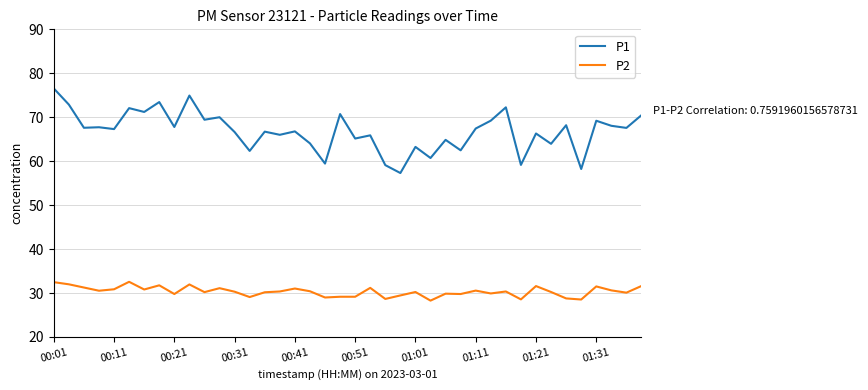

What is the average value of the P1 series?

66.8